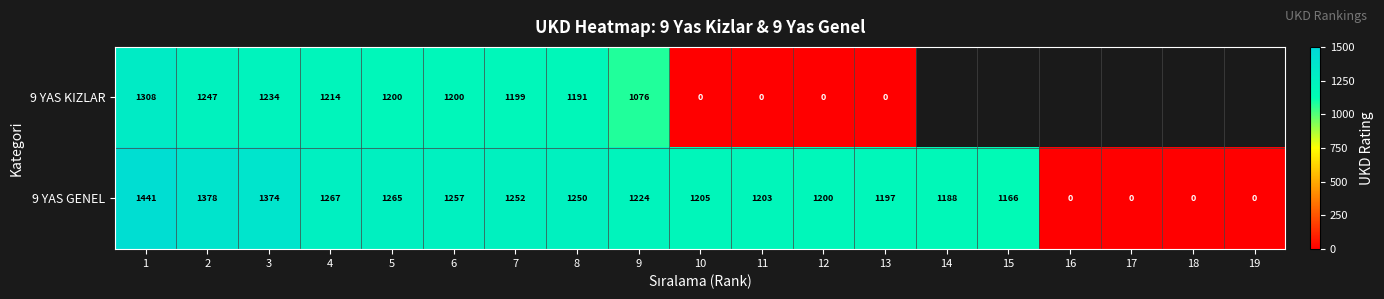

What is the total value across all series at 11?

1203